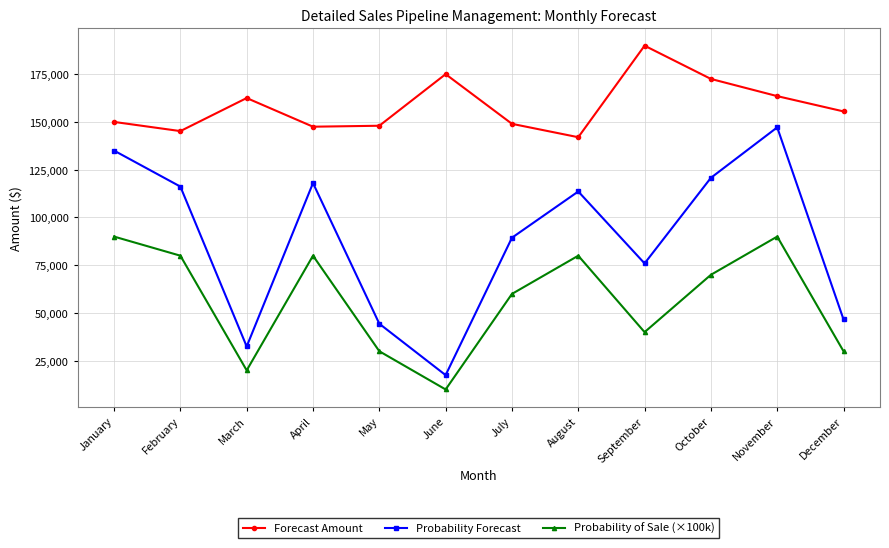

At which category is the sum across all series the highest?

November